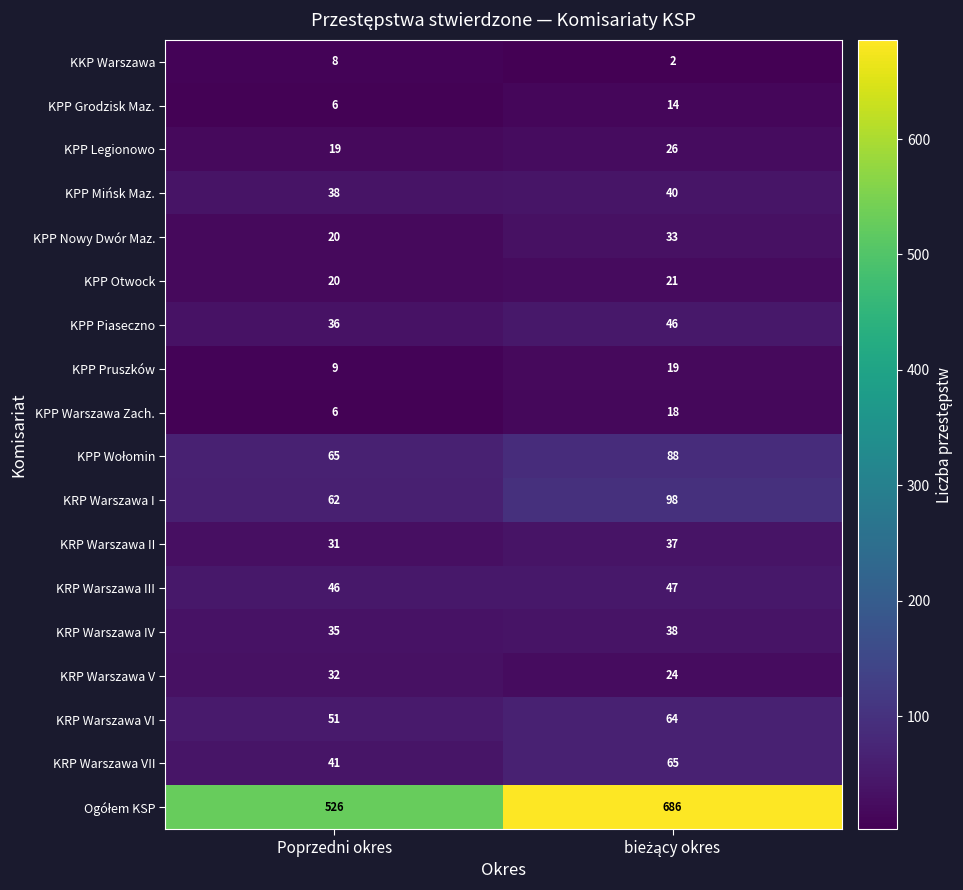

At which label does KRP Warszawa V reach its peak?

Poprzedni okres